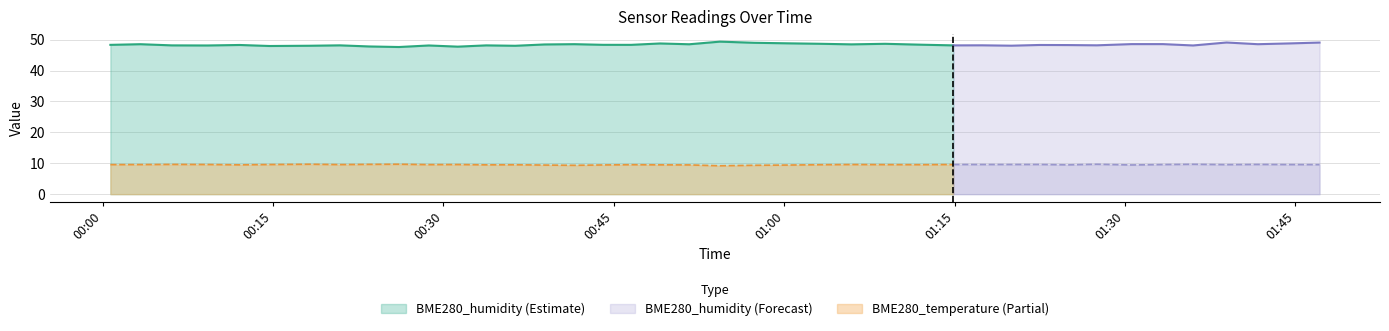

True or false: BME280_temperature (Partial) and BME280_humidity (Estimate) intersect in this chart.

False